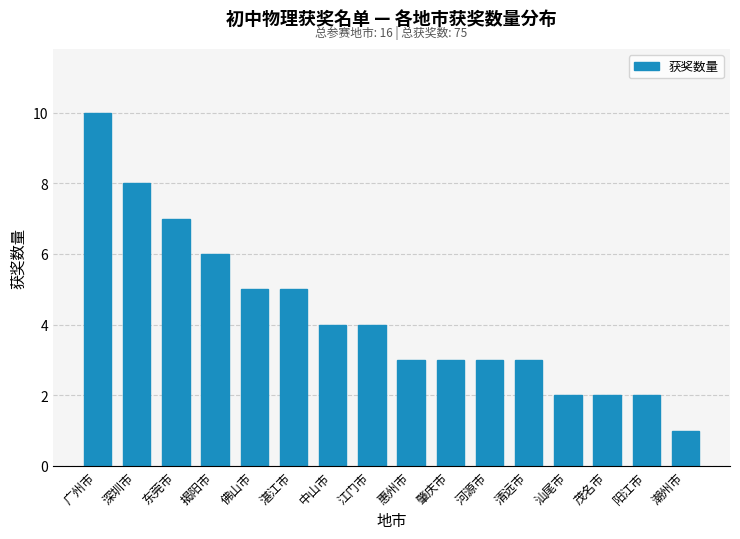

Reading left to right, list all the values displayed in this chart.

广州市=10	深圳市=8	东莞市=7	揭阳市=6	佛山市=5	湛江市=5	中山市=4	江门市=4	惠州市=3	肇庆市=3	河源市=3	清远市=3	汕尾市=2	茂名市=2	阳江市=2	潮州市=1